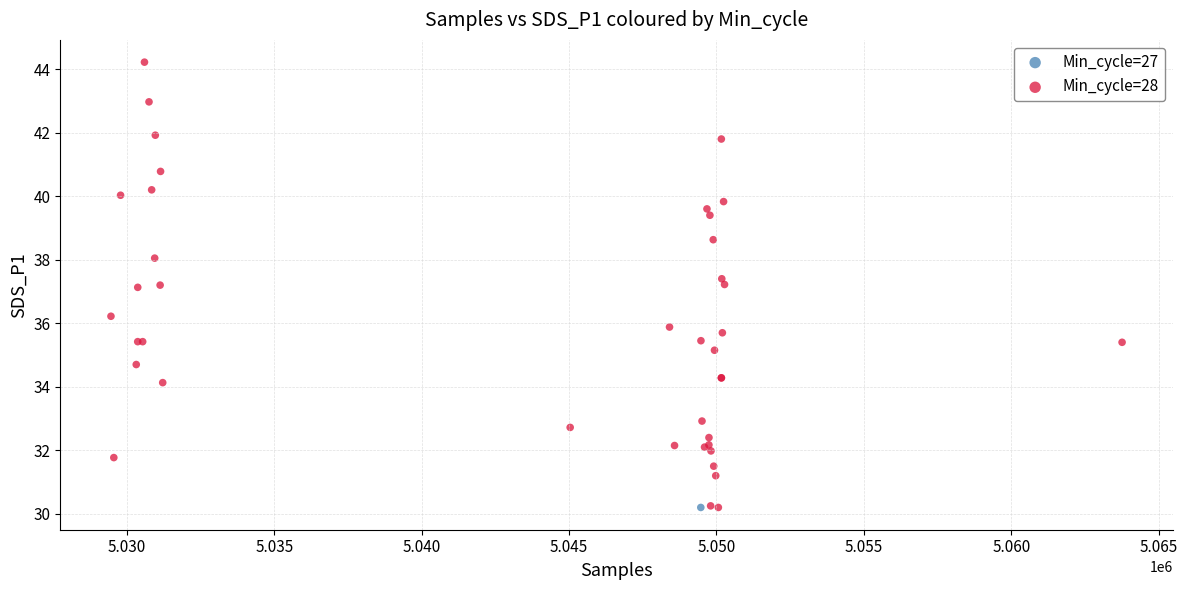

What are all the series names shown in the legend?

Min_cycle=27, Min_cycle=28